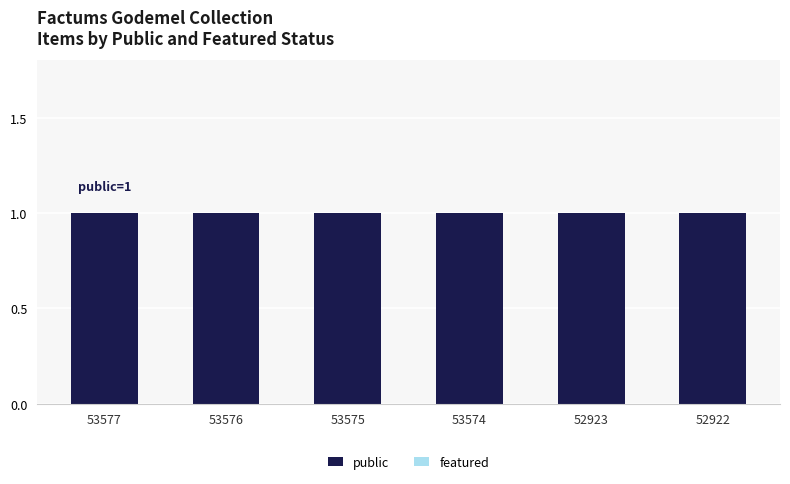

At which label is public closest to 1?

53577